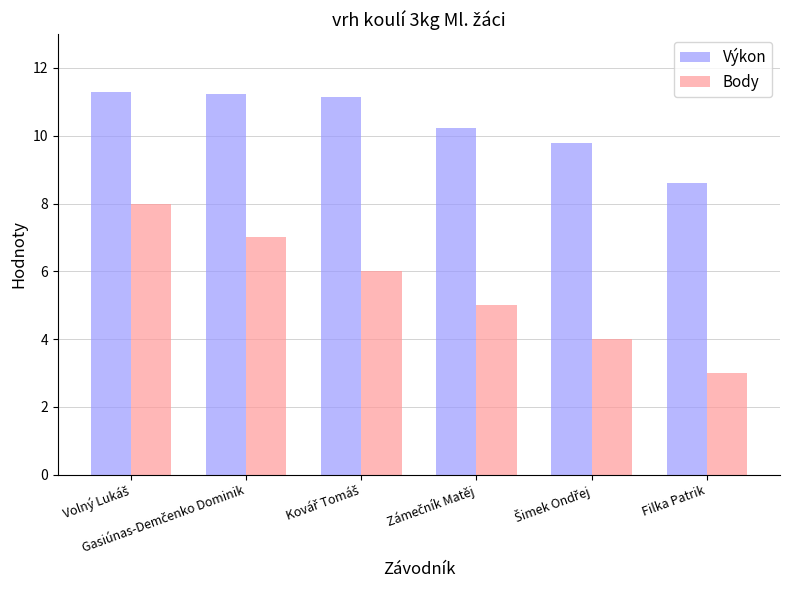

Which series has the largest total across all categories?

Výkon